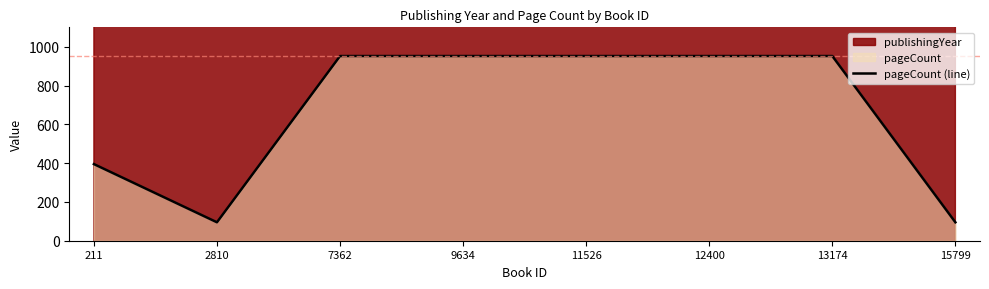

List the labels in order of value, largest first.

7362, 9634, 11526, 12400, 13174, 211, 2810, 15799